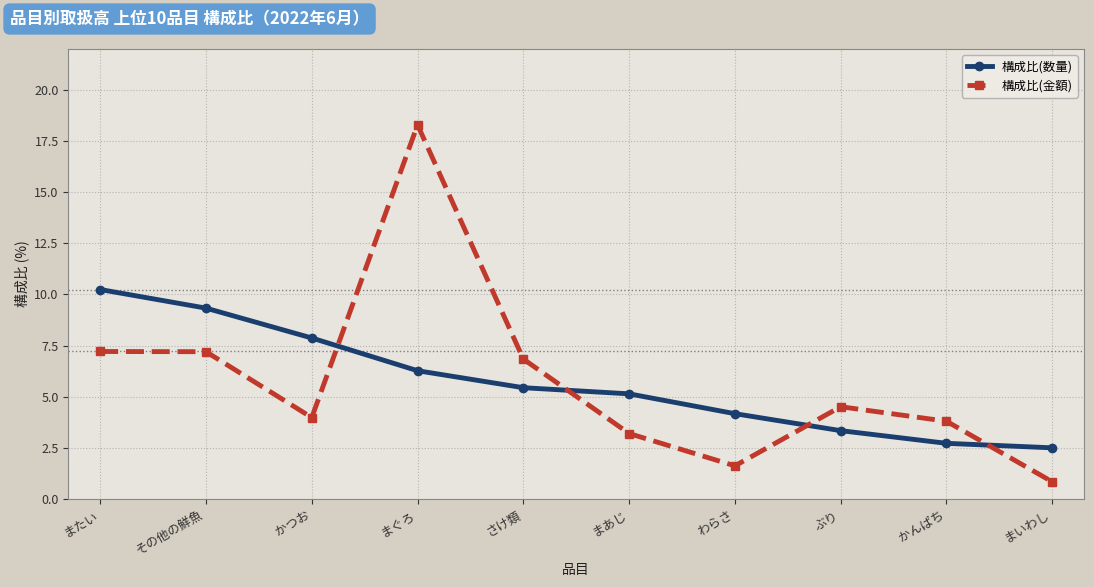

Which category has the lowest value in the 構成比(金額) series?

まいわし